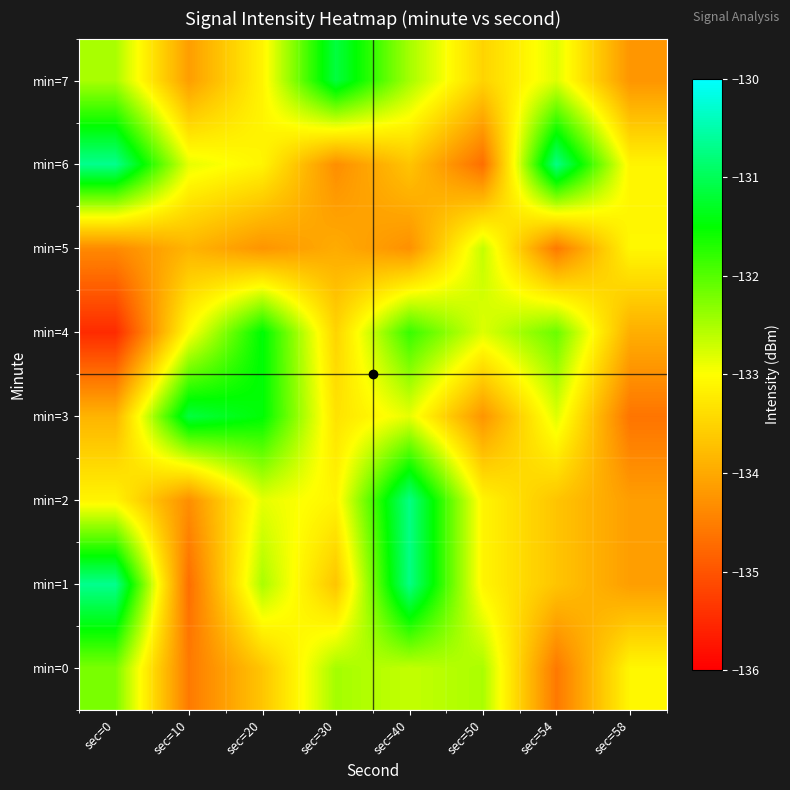

How many categories are shown in the chart?

8